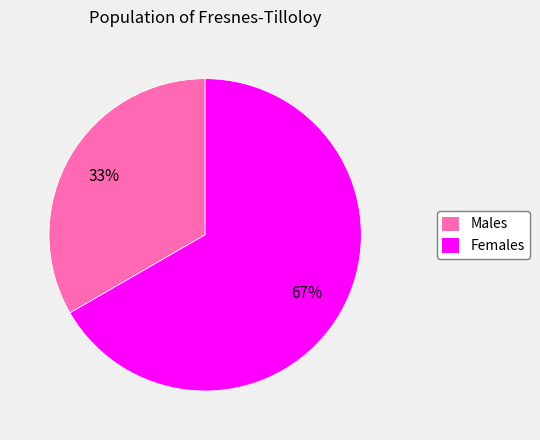

How many slices are in this pie chart?

2